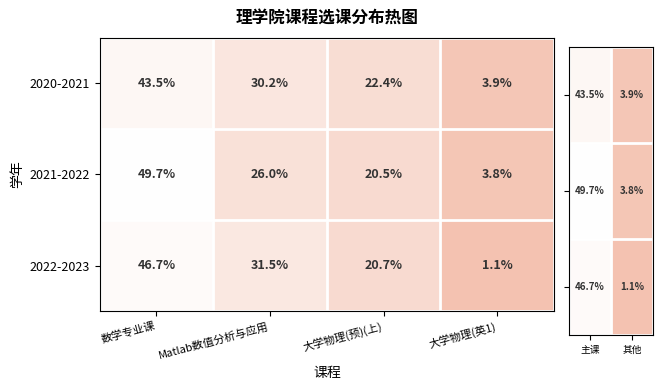

How many values in the 2022-2023 series are below 31?

2